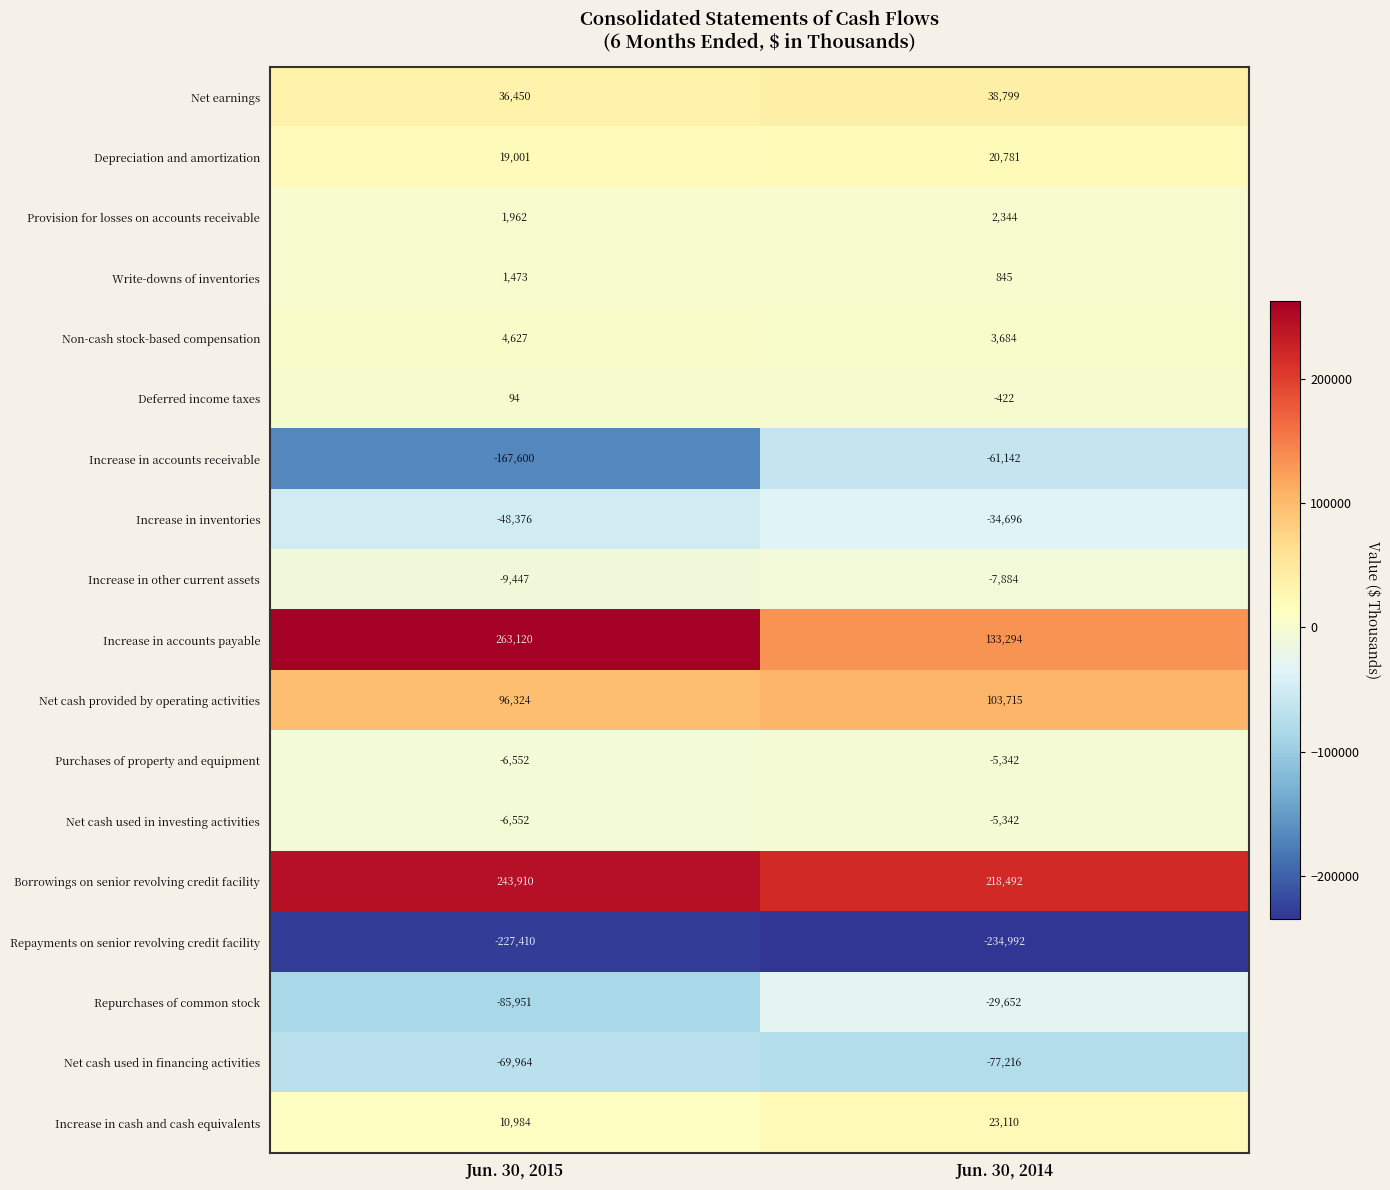

At which label does Purchases of property and equipment reach its minimum?

Jun. 30, 2015